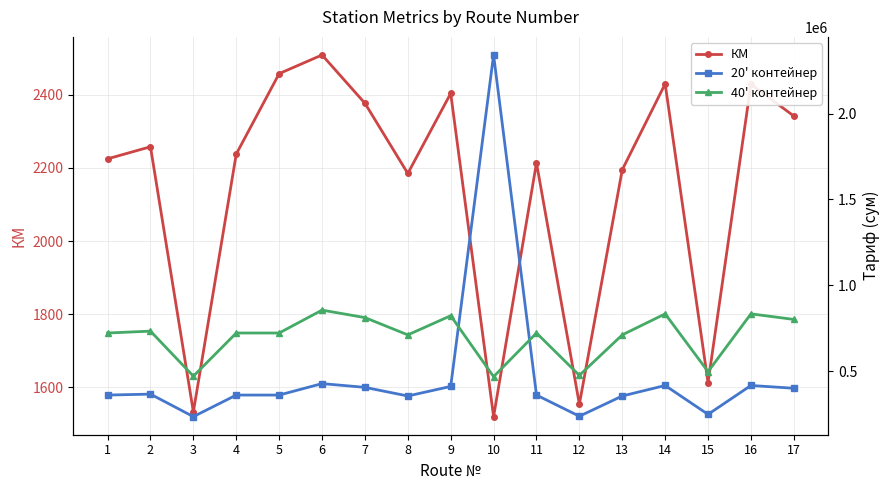

Reading left to right, transcribe all the data shown in this chart.

КМ: 2225	2258	1533	2238	2458	2509	2377	2185	2404	1520	2214	1554	2195	2430	1613	2429	2342
20' контейнер: 361233	366672	235605	361233	361233	427876	406117	355793	411557	2341134	361233	237937	355793	416998	248818	416998	400785
40' контейнер: 722465	733344	471209	722465	722465	855753	812235	711587	823114	468269	722465	475874	711587	833997	497636	833997	801571